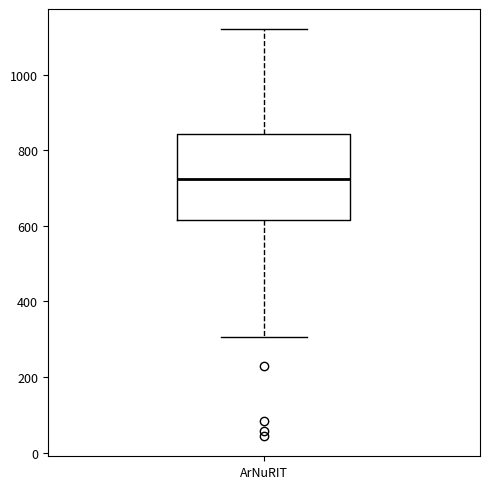

Read this box plot against the y-axis: the position of the median line, the range covered by the box, and the ends of both whiskers. The values are not printed on the chart, so give them approximately, as read against the axis.

median 720, box 620 to 840, whiskers 300 to 1120